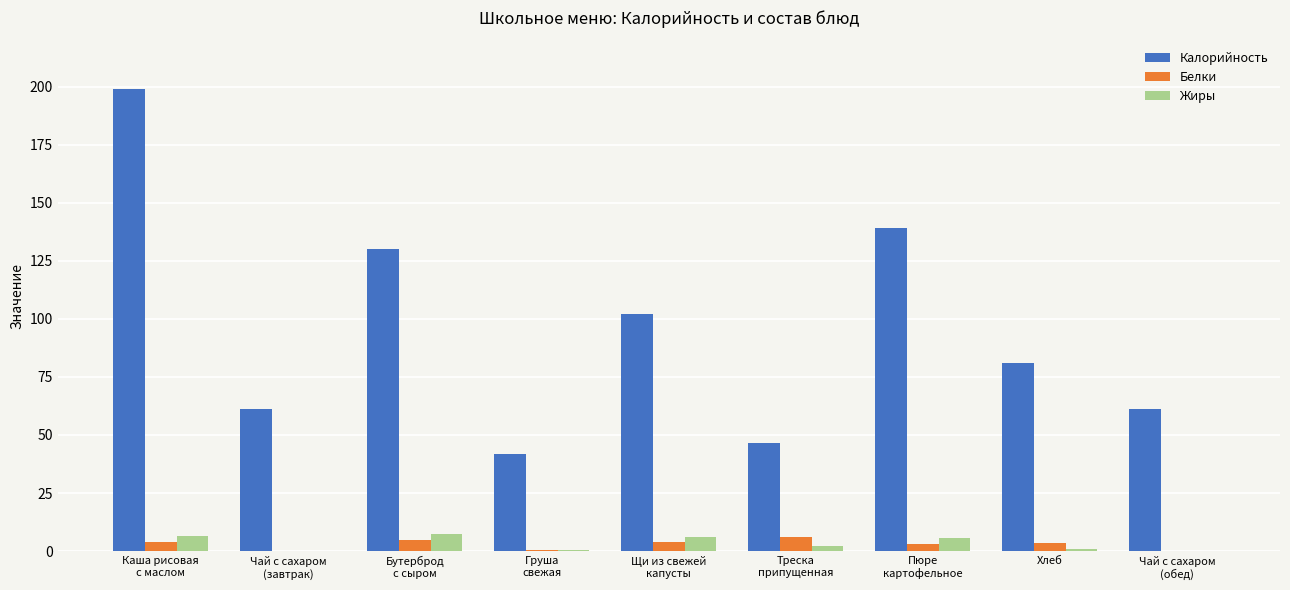

What is the average value of the Белки series?

2.9